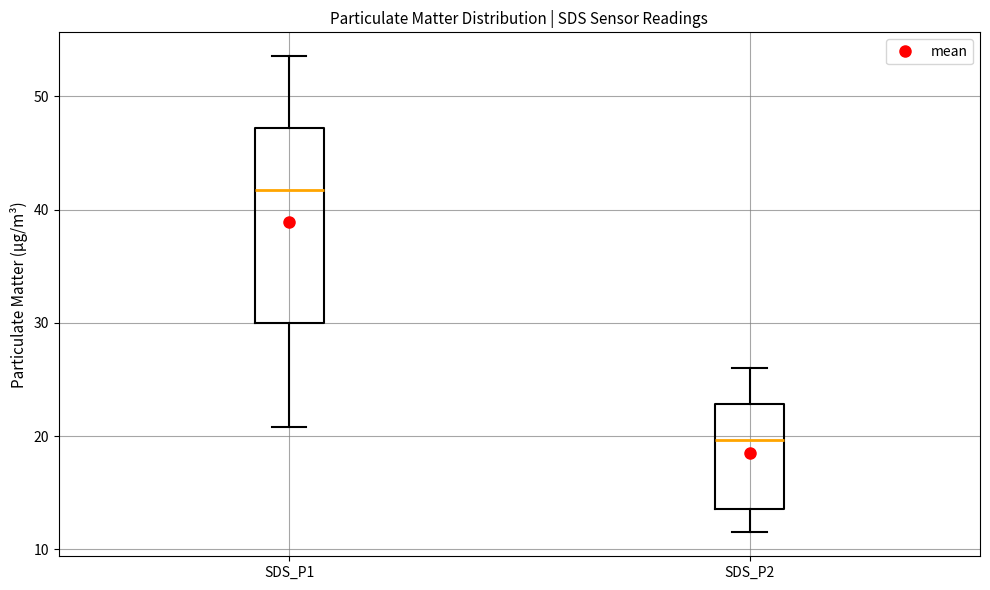

Reading left to right, transcribe this box plot: for each box, give where its median line is, the range the box spans, and where its two whiskers end, as read against the y-axis. The values are not printed on the chart, so give them approximately, as read against the axis.

SDS_P1: median 42, box 30 to 47, whiskers 21 to 54
SDS_P2: median 20, box 14 to 23, whiskers 12 to 26